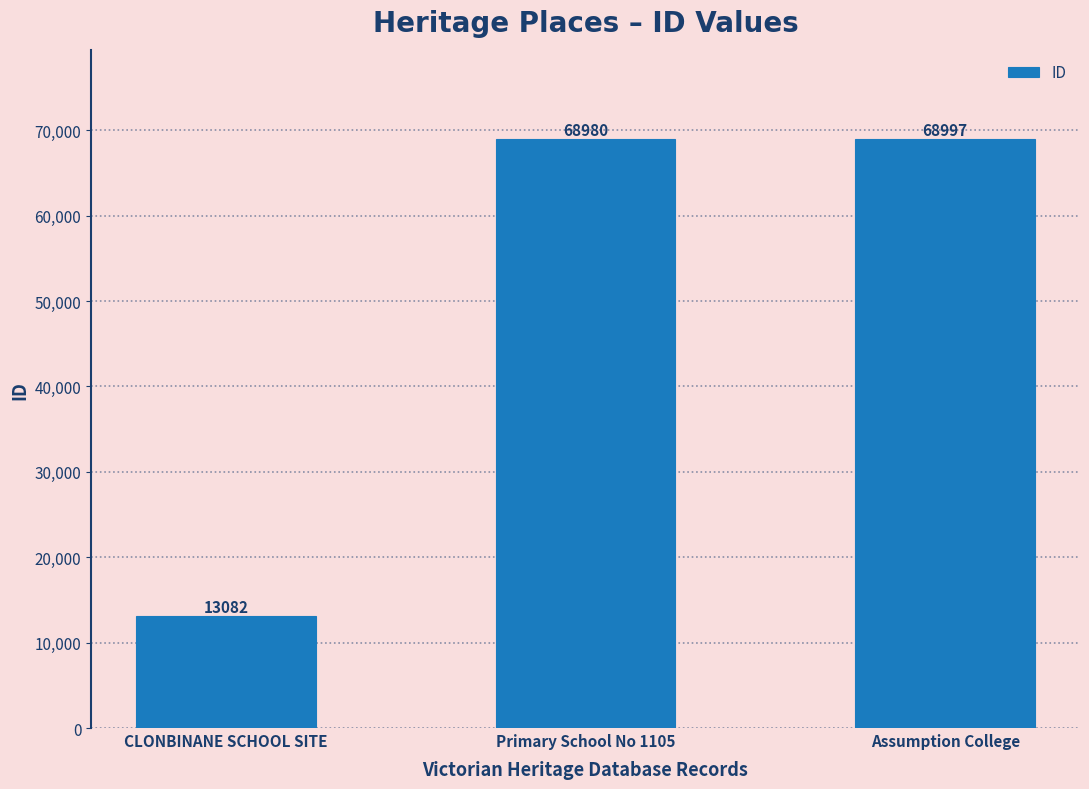

What is the approximate value at Assumption College?

68997